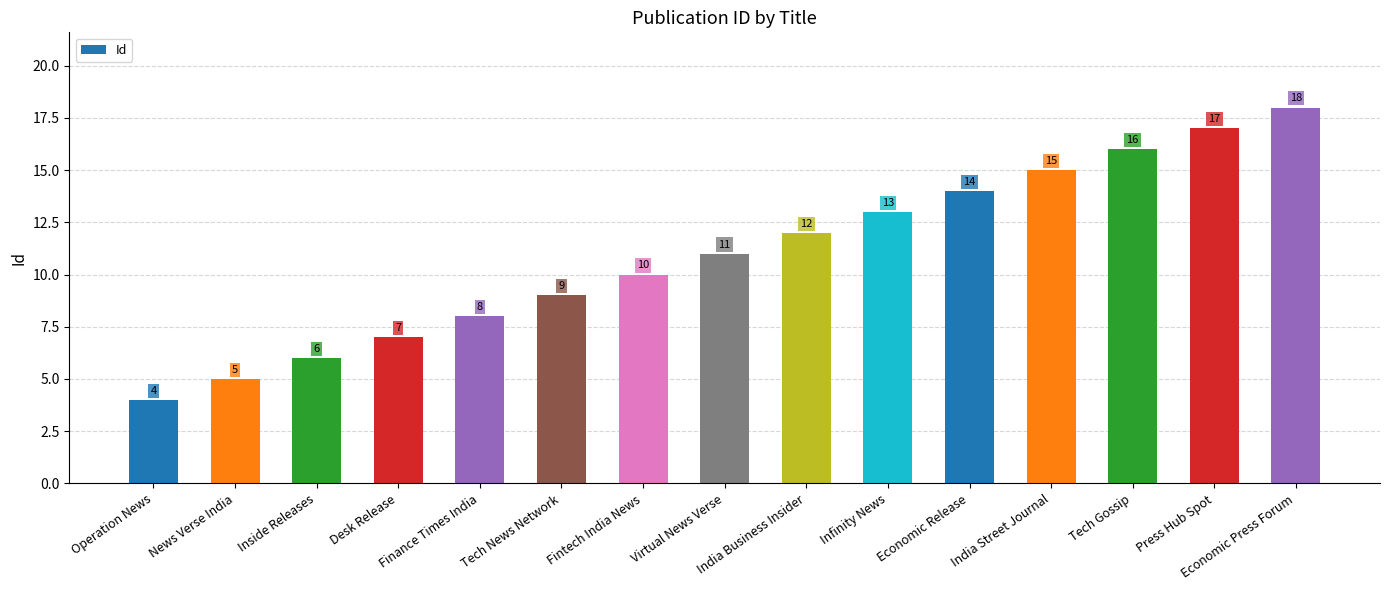

What is the value of the 15th bar from the left?

18